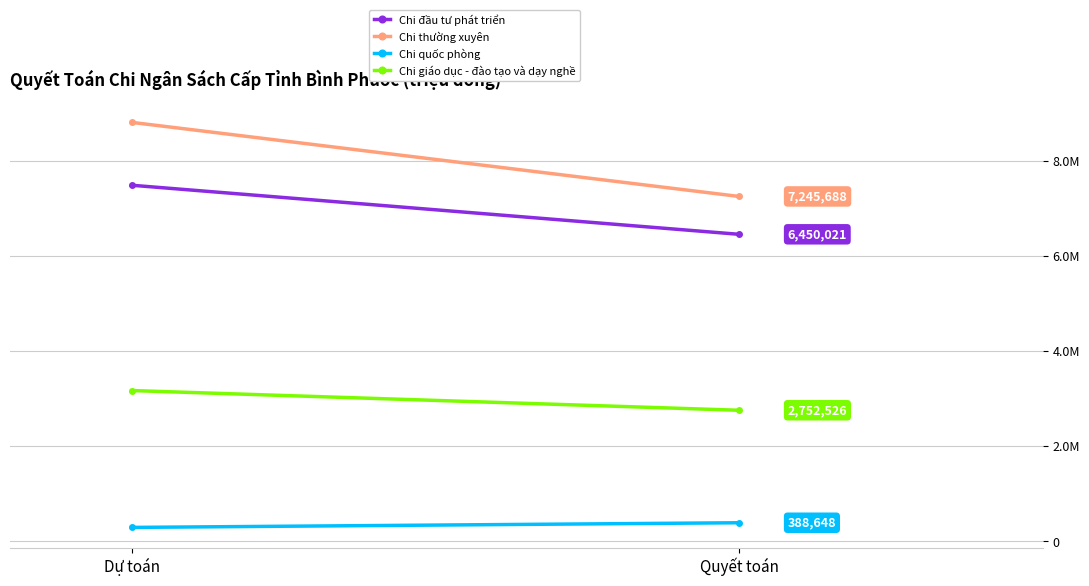

What is the difference between the highest and lowest values at Dự toán?

8512389